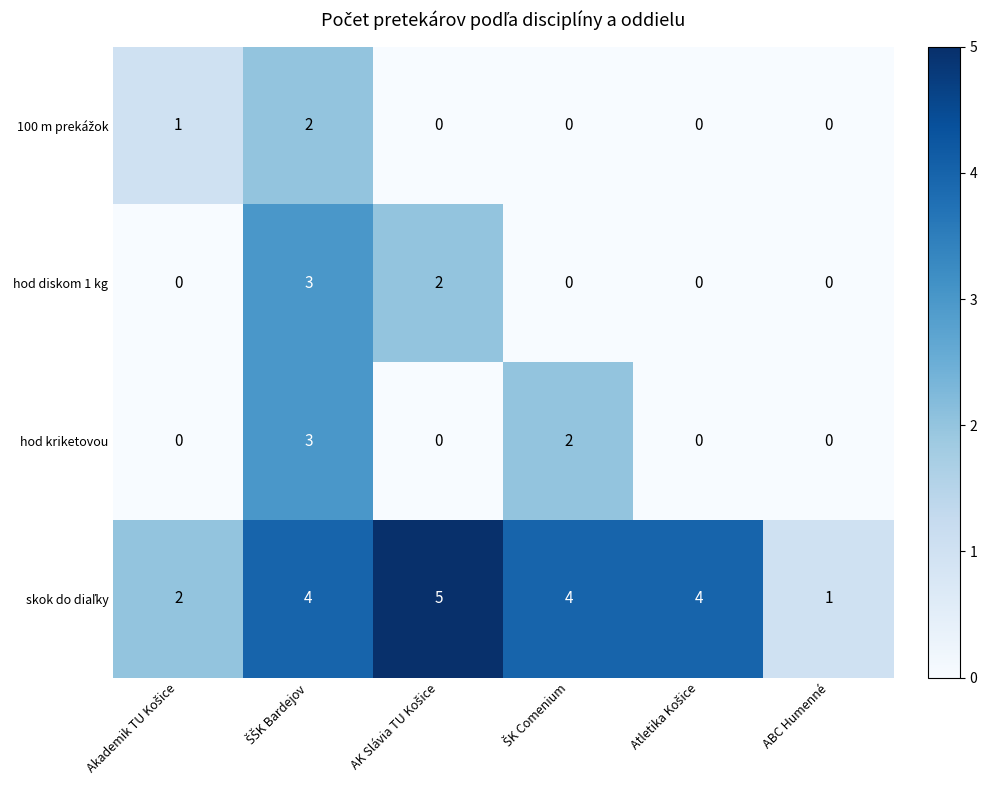

What is the difference between the maximum and minimum values in the hod diskom 1 kg series?

3